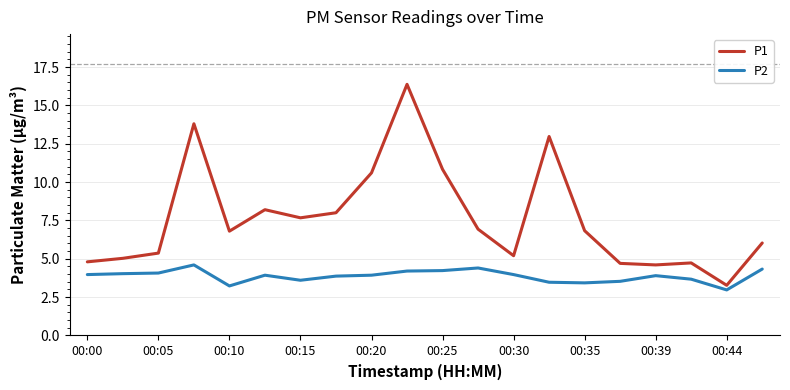

Which series has the largest range (max minus min)?

P1